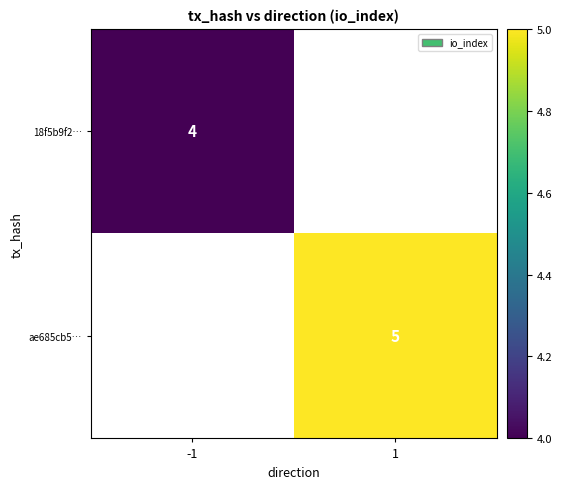

Is the value of 18f5b9f2… at -1 greater than the value of ae685cb5… at 1?

No